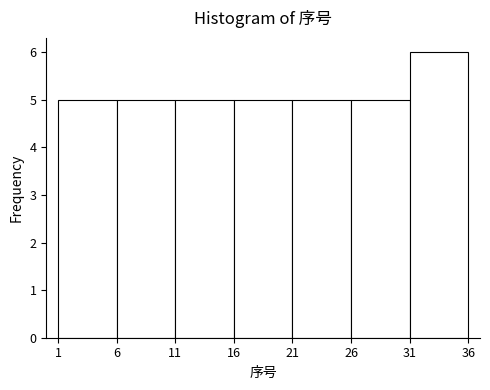

What is the height of the bar covering 16 to 21 on the x-axis? The values are not printed on the chart, so give them approximately, as read against the axis.

5